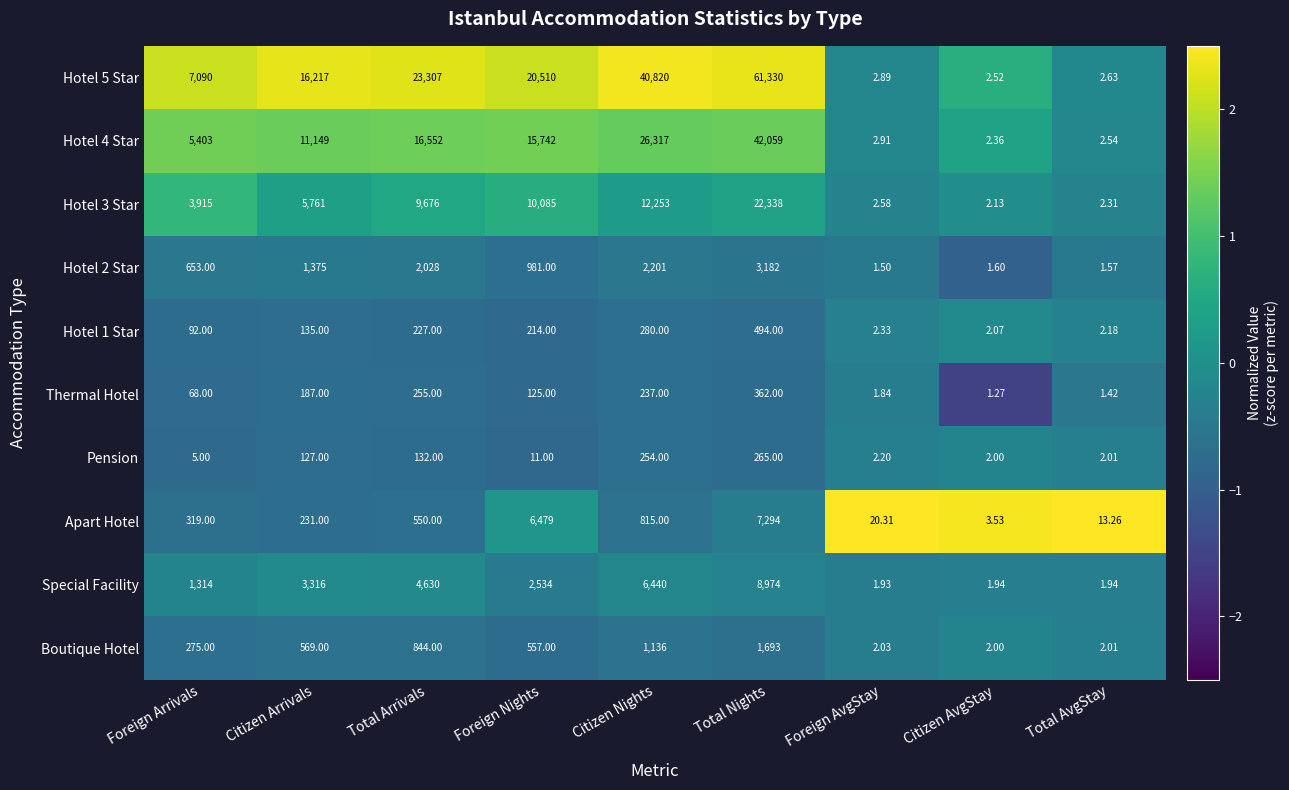

At which label does Boutique Hotel first exceed 557?

Citizen Arrivals